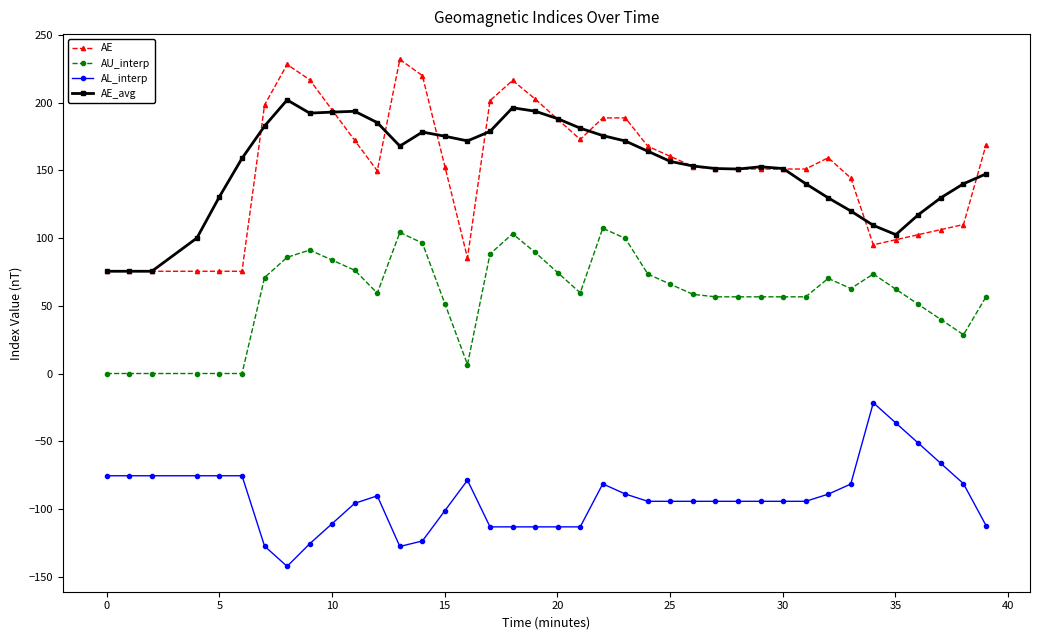

True or false: AE and AL_interp intersect in this chart.

False